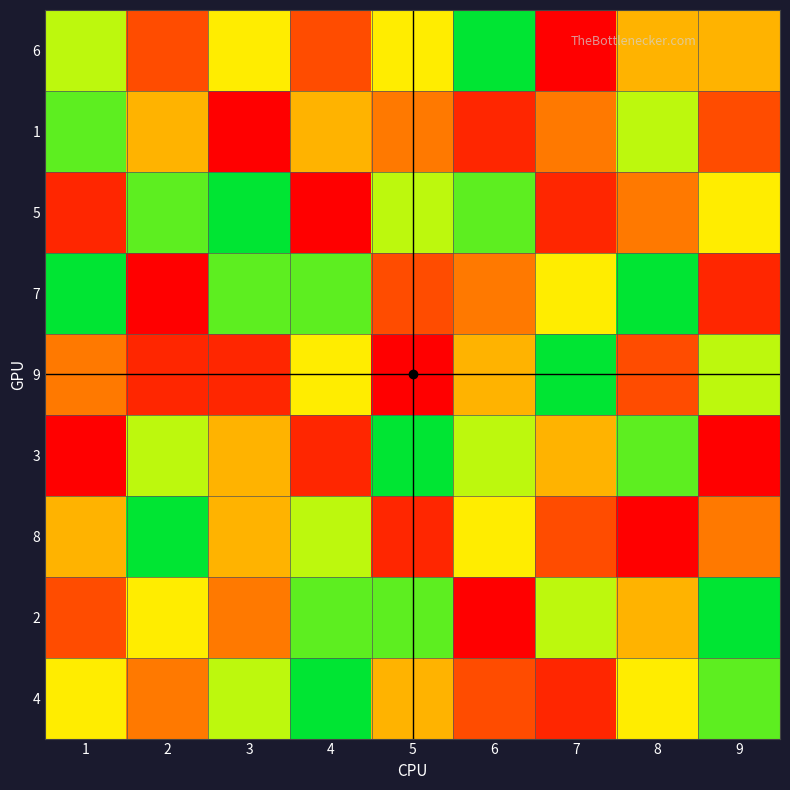

At which category is the sum across all series the highest?

1